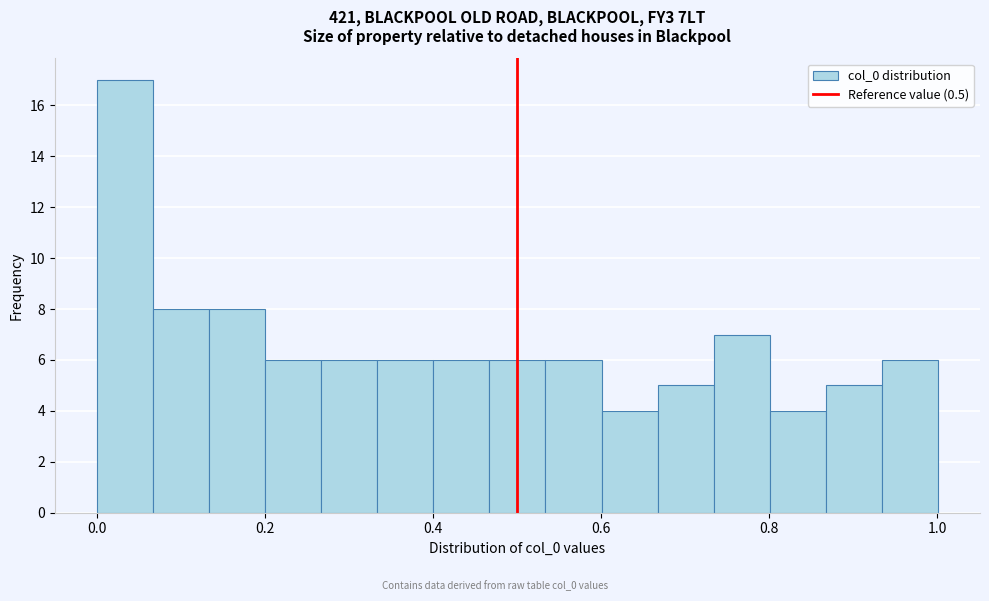

Around what value on the x-axis is the tallest bar? Give the approximate position of its centre, as read against the axis.

0.04